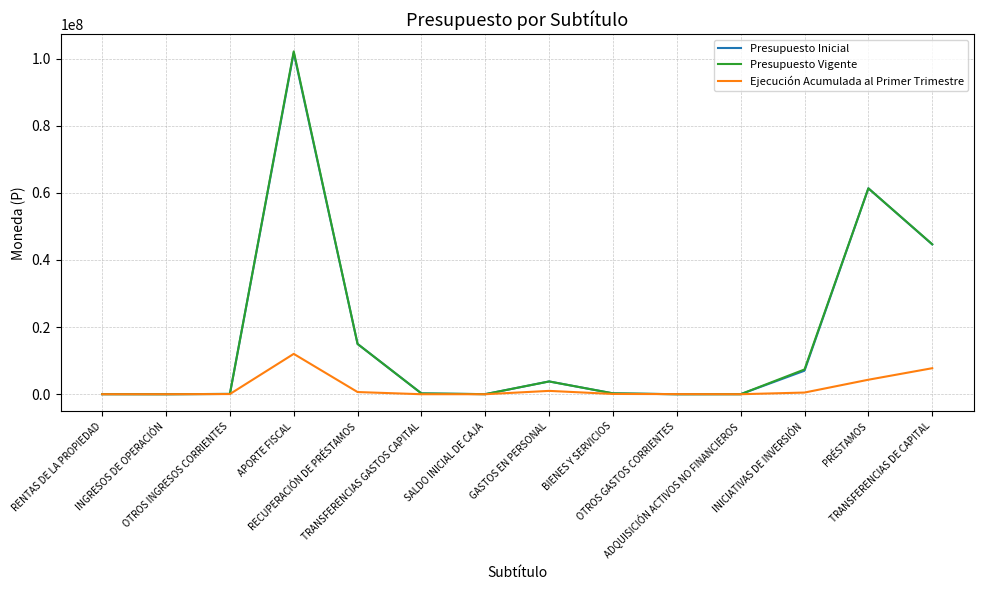

Which series has the largest range (max minus min)?

Presupuesto Vigente